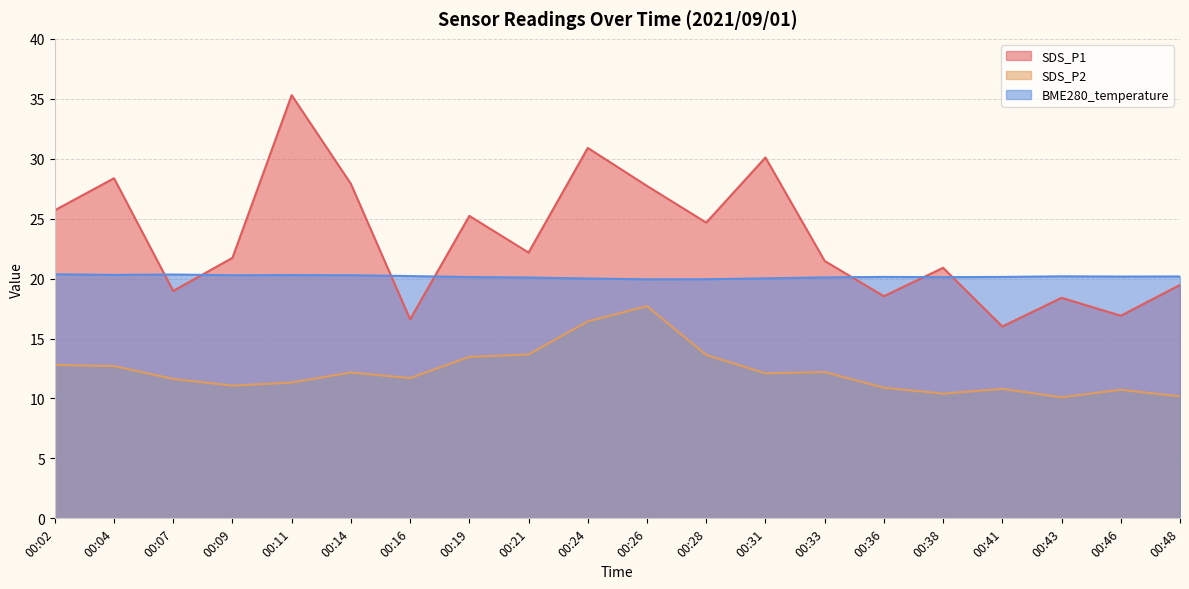

How many lines are shown in the chart?

3